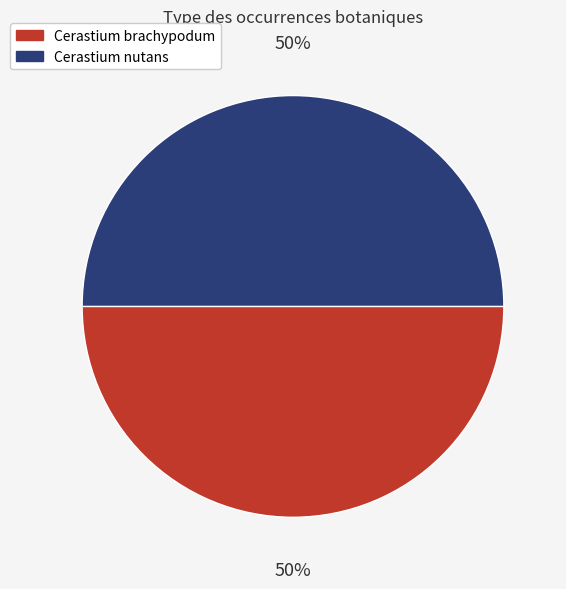

Combined, do Cerastium nutans and Cerastium brachypodum account for over 50%?

Yes